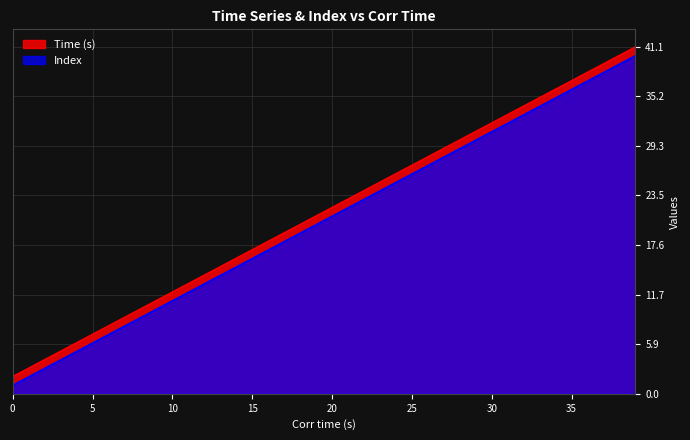

Where is Index nearest to the value 20?

19